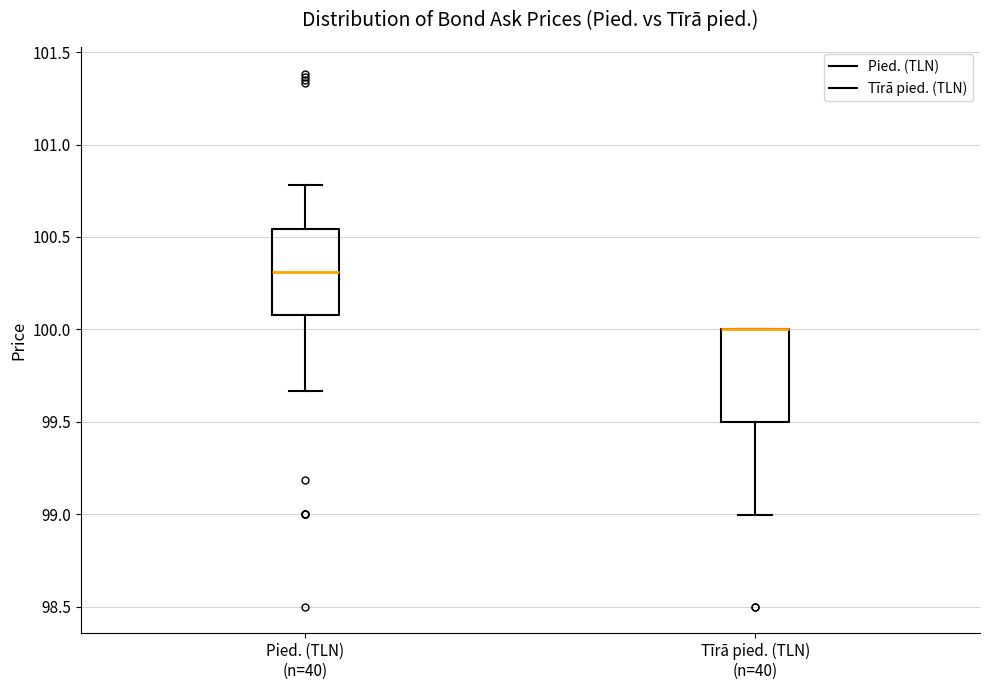

Reading left to right, read every box against the y-axis: the position of its median line, the range the box covers, and the ends of its whiskers. The values are not printed on the chart, so give them approximately, as read against the axis.

Pied. (TLN) (n=40): median 100.30, box 100.10 to 100.55, whiskers 99.65 to 100.80
Tīrā pied. (TLN) (n=40): median 100.00 (drawn on the box's upper edge), box 99.50 to 100.00, whiskers 99.00 to 100.00